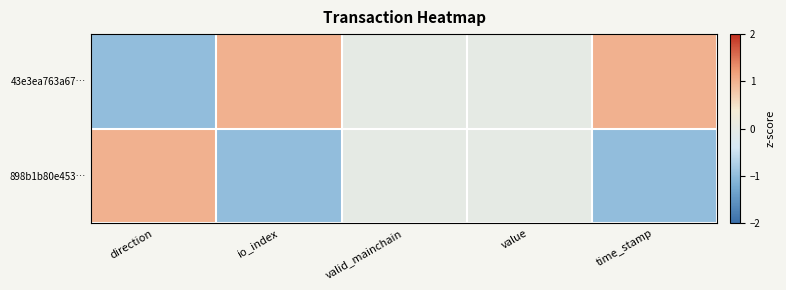

What is the smallest value displayed?

-1